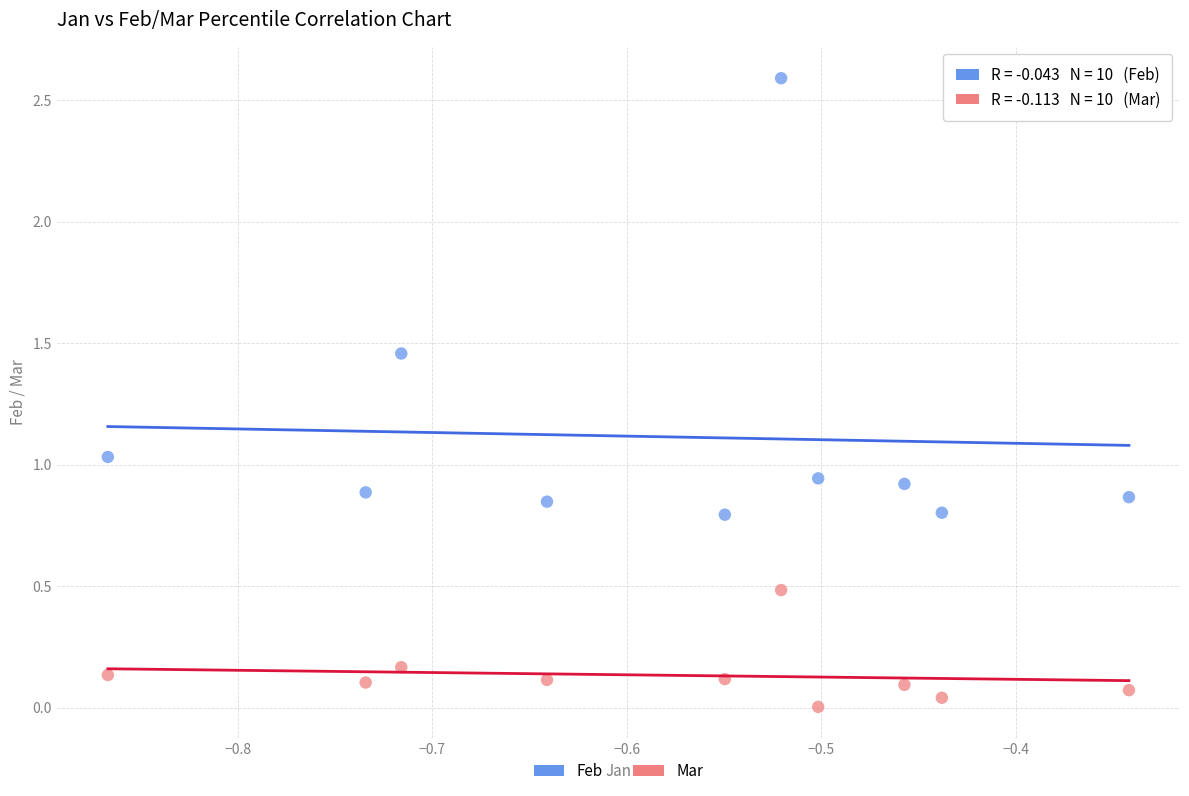

Across all data points, what is the range of Y values (max minus min)?

2.6